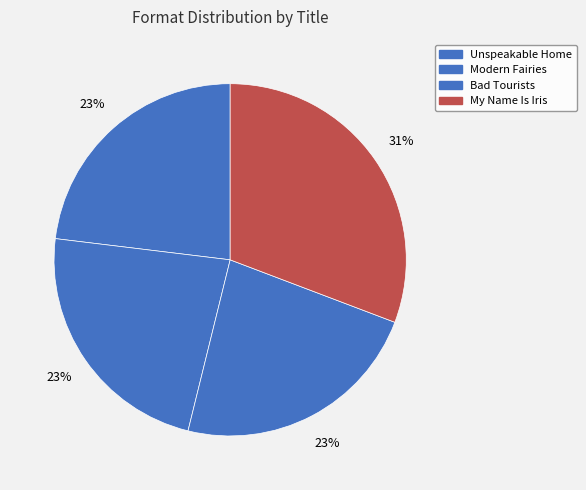

Which category has the smallest portion of the pie?

Unspeakable Home